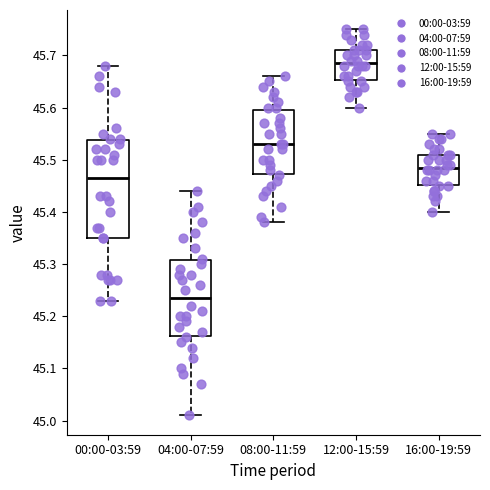

Reading left to right, transcribe this box plot: for each box, give where its median line is, the range the box spans, and where its two whiskers end, as read against the y-axis. The values are not printed on the chart, so give them approximately, as read against the axis.

00:00-03:59: median 45.47, box 45.35 to 45.54, whiskers 45.23 to 45.68
04:00-07:59: median 45.24, box 45.16 to 45.31, whiskers 45.01 to 45.44
08:00-11:59: median 45.53, box 45.47 to 45.60, whiskers 45.38 to 45.66
12:00-15:59: median 45.69, box 45.65 to 45.71, whiskers 45.60 to 45.75
16:00-19:59: median 45.49, box 45.45 to 45.51, whiskers 45.40 to 45.55